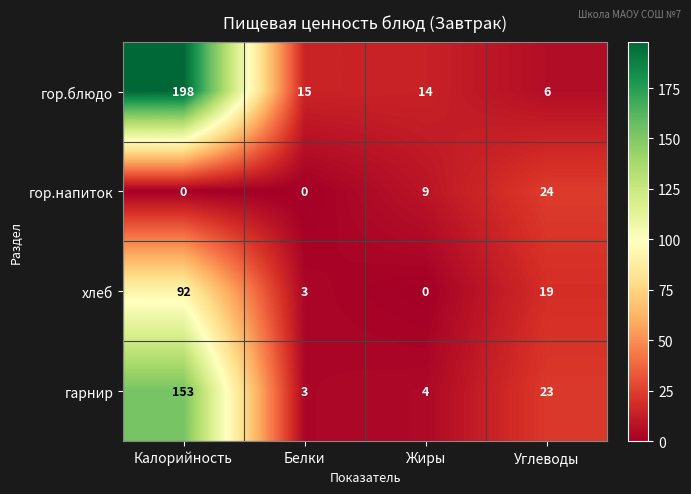

Where is гор.блюдо nearest to the value 102?

Белки